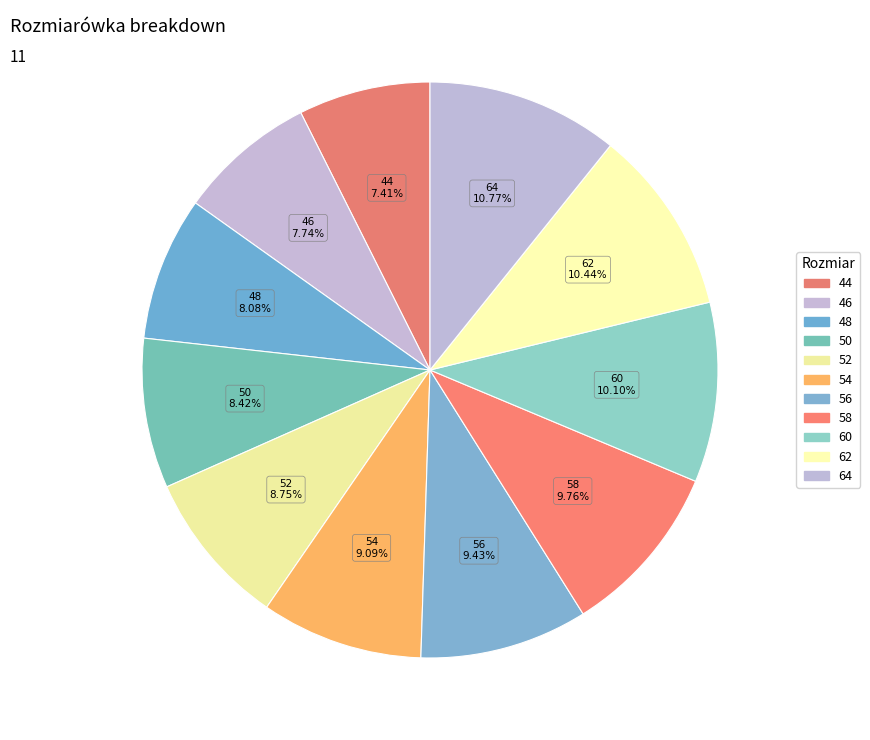

To the nearest percent, what is the combined percentage of 48 and 56?

18%